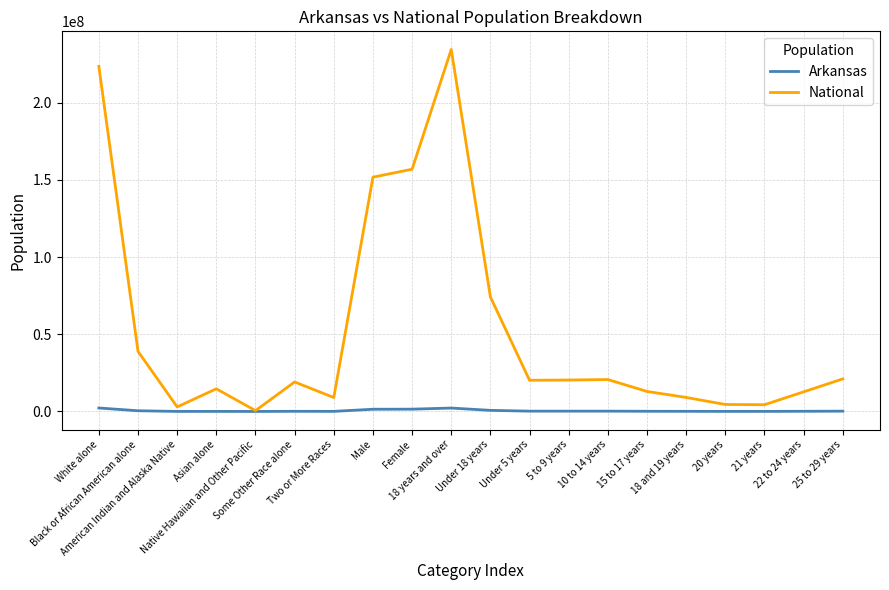

Which series has the largest total across all categories?

National